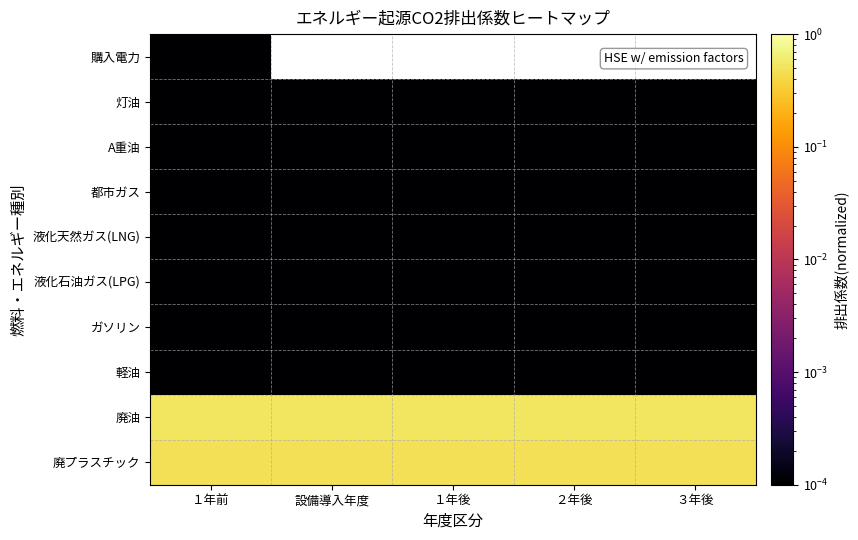

Reading left to right, extract all data points from this chart.

購入電力: １年前=0.0	設備導入年度=0.0	１年後=0.0	２年後=0.0	３年後=0.0
灯油: １年前=0.0	設備導入年度=0.0	１年後=0.0	２年後=0.0	３年後=0.0
A重油: １年前=0.0	設備導入年度=0.0	１年後=0.0	２年後=0.0	３年後=0.0
都市ガス: １年前=0.0	設備導入年度=0.0	１年後=0.0	２年後=0.0	３年後=0.0
液化天然ガス(LNG): １年前=0.0	設備導入年度=0.0	１年後=0.0	２年後=0.0	３年後=0.0
液化石油ガス(LPG): １年前=0.0	設備導入年度=0.0	１年後=0.0	２年後=0.0	３年後=0.0
ガソリン: １年前=0.0	設備導入年度=0.0	１年後=0.0	２年後=0.0	３年後=0.0
軽油: １年前=0.0	設備導入年度=0.0	１年後=0.0	２年後=0.0	３年後=0.0
廃油: １年前=0.5	設備導入年度=0.5	１年後=0.5	２年後=0.5	３年後=0.5
廃プラスチック: １年前=0.5	設備導入年度=0.5	１年後=0.5	２年後=0.5	３年後=0.5